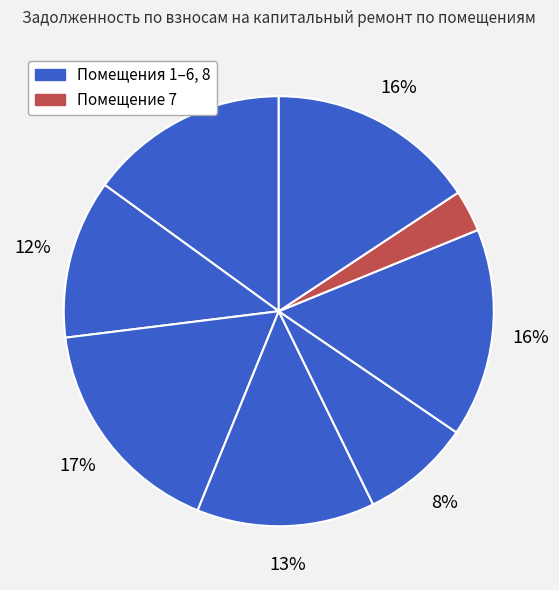

How many segments does this pie chart have?

8